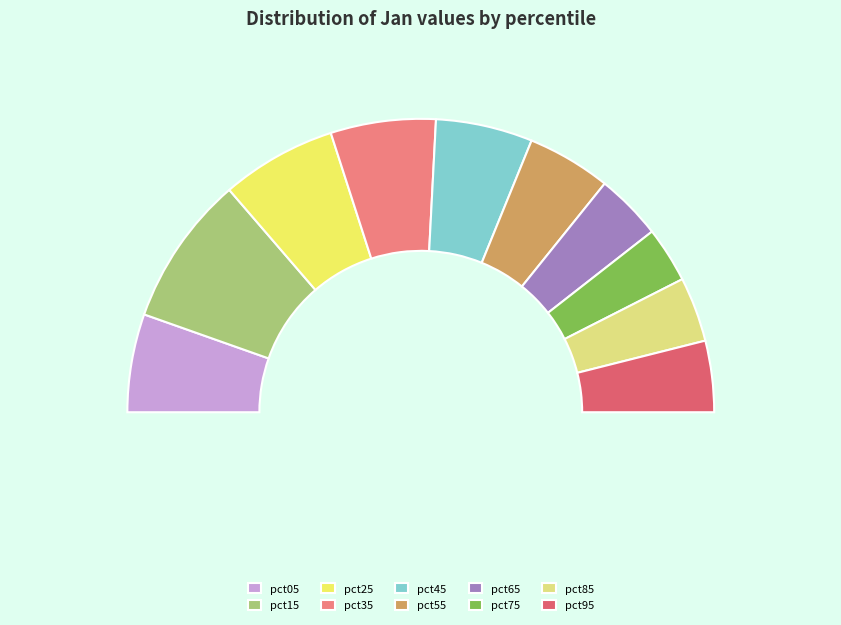

Rank the categories by value from lowest to highest.

pct75, pct85, pct65, pct95, pct55, pct45, pct05, pct35, pct25, pct15